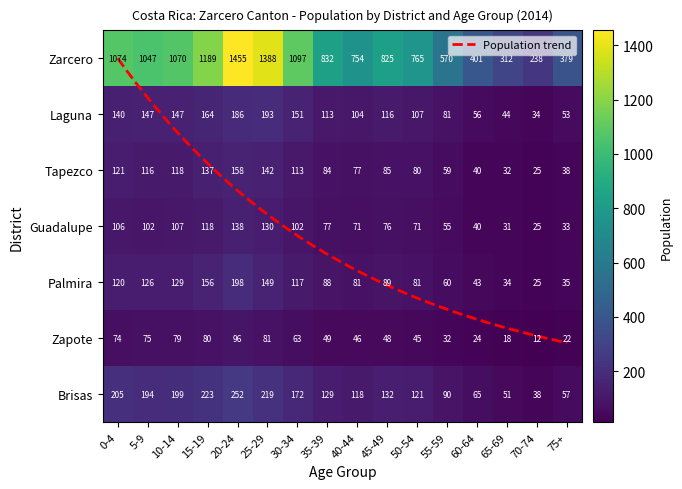

Reading left to right, transcribe all the data shown in this chart.

Zarcero: 0-4=1074	5-9=1047	10-14=1070	15-19=1189	20-24=1455	25-29=1388	30-34=1097	35-39=832	40-44=754	45-49=825	50-54=765	55-59=570	60-64=401	65-69=312	70-74=238	75+=379
Laguna: 0-4=140	5-9=147	10-14=147	15-19=164	20-24=186	25-29=193	30-34=151	35-39=113	40-44=104	45-49=116	50-54=107	55-59=81	60-64=56	65-69=44	70-74=34	75+=53
Tapezco: 0-4=121	5-9=116	10-14=118	15-19=137	20-24=158	25-29=142	30-34=113	35-39=84	40-44=77	45-49=85	50-54=80	55-59=59	60-64=40	65-69=32	70-74=25	75+=38
Guadalupe: 0-4=106	5-9=102	10-14=107	15-19=118	20-24=138	25-29=130	30-34=102	35-39=77	40-44=71	45-49=76	50-54=71	55-59=55	60-64=40	65-69=31	70-74=25	75+=33
Palmira: 0-4=120	5-9=126	10-14=129	15-19=156	20-24=198	25-29=149	30-34=117	35-39=88	40-44=81	45-49=89	50-54=81	55-59=60	60-64=43	65-69=34	70-74=25	75+=35
Zapote: 0-4=74	5-9=75	10-14=79	15-19=80	20-24=96	25-29=81	30-34=63	35-39=49	40-44=46	45-49=48	50-54=45	55-59=32	60-64=24	65-69=18	70-74=12	75+=22
Brisas: 0-4=205	5-9=194	10-14=199	15-19=223	20-24=252	25-29=219	30-34=172	35-39=129	40-44=118	45-49=132	50-54=121	55-59=90	60-64=65	65-69=51	70-74=38	75+=57